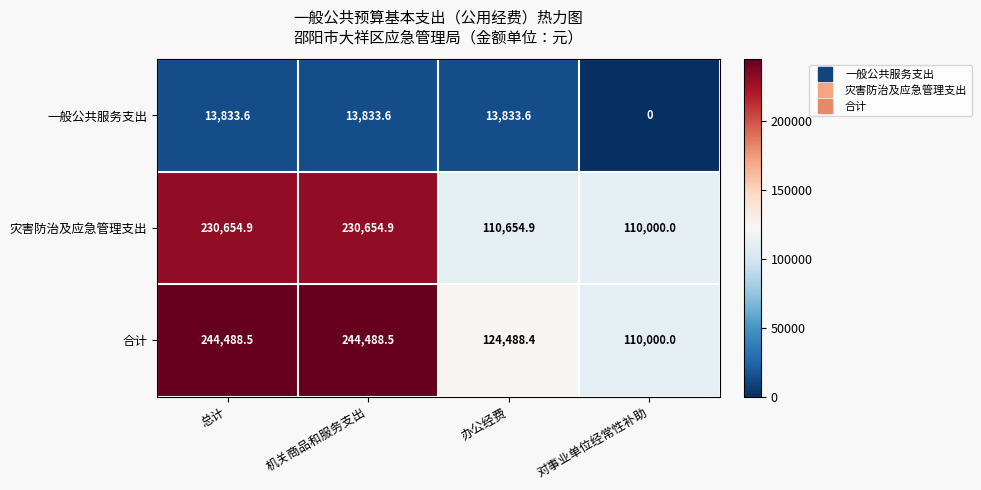

How many distinct data groups are displayed?

3